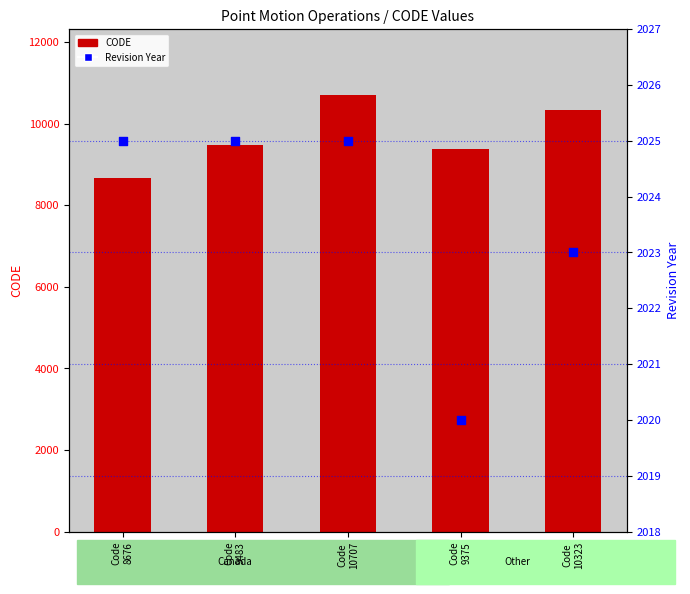

At which category is the sum across all series the highest?

Code
10707